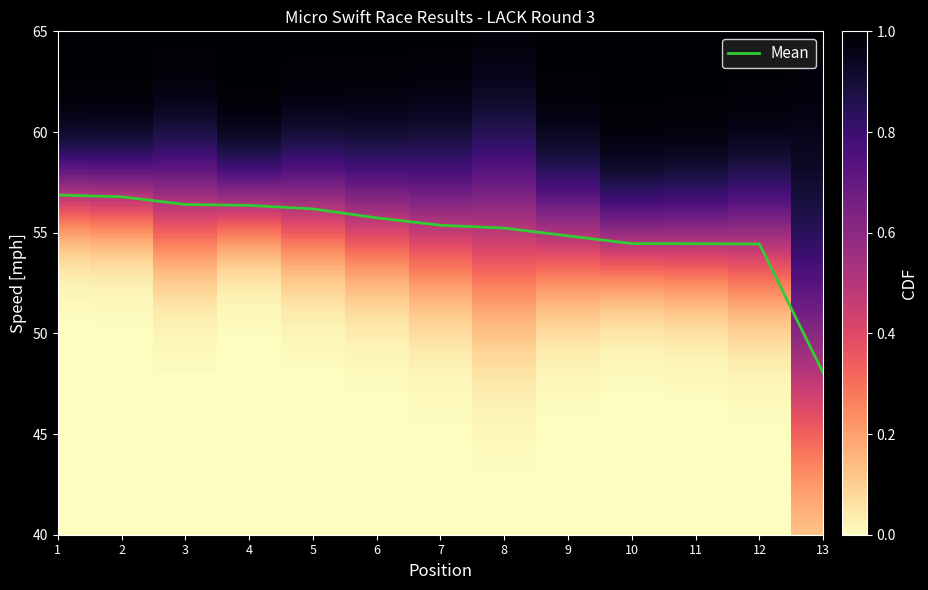

What is the change in value from 4 to 6?

-0.6